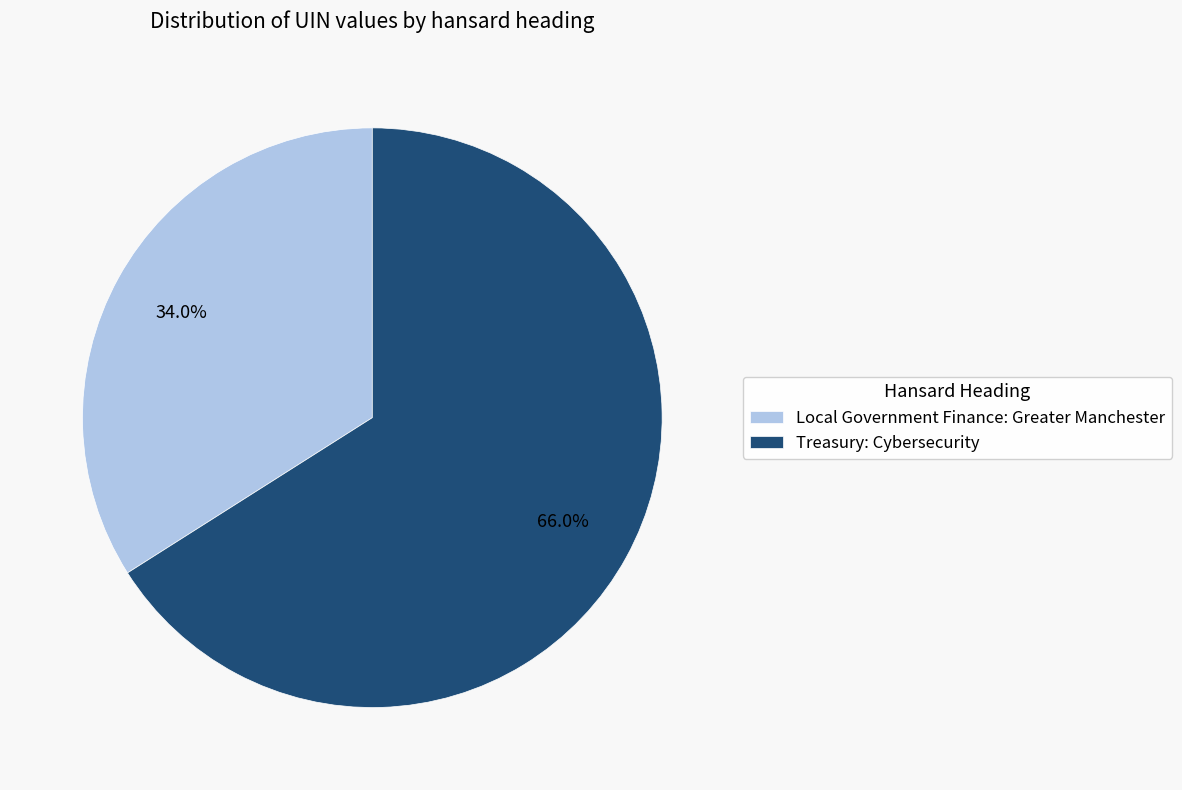

To the nearest percent, what portion does Local Government Finance: Greater Manchester represent?

34%